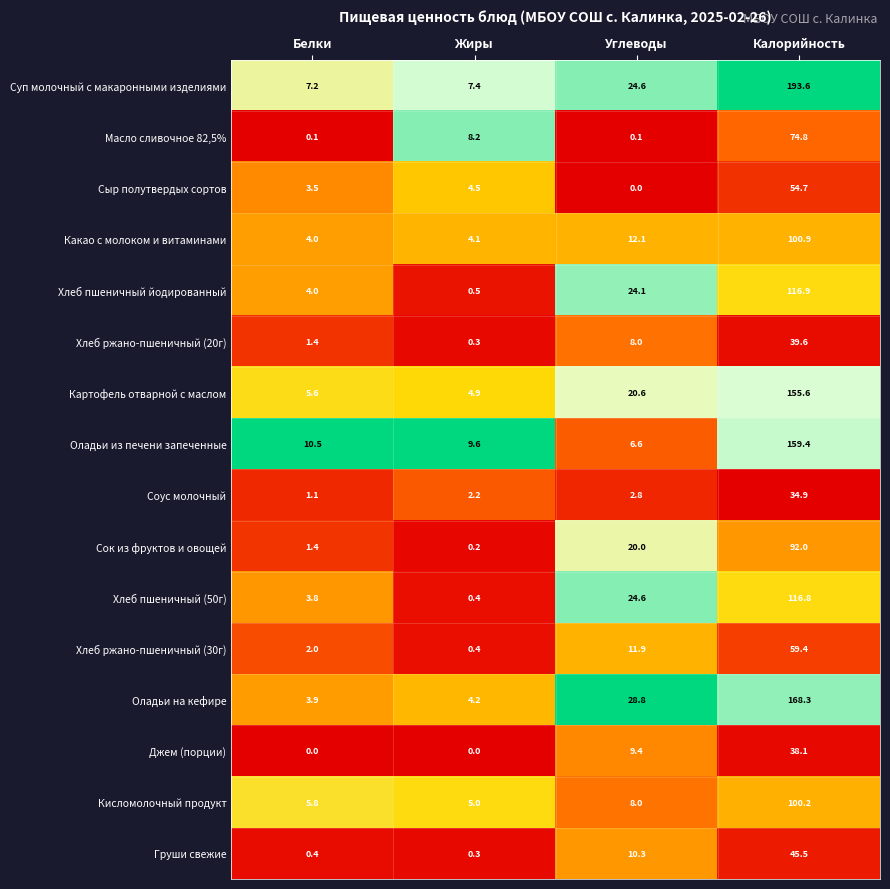

At which category is the sum across all series the highest?

Калорийность